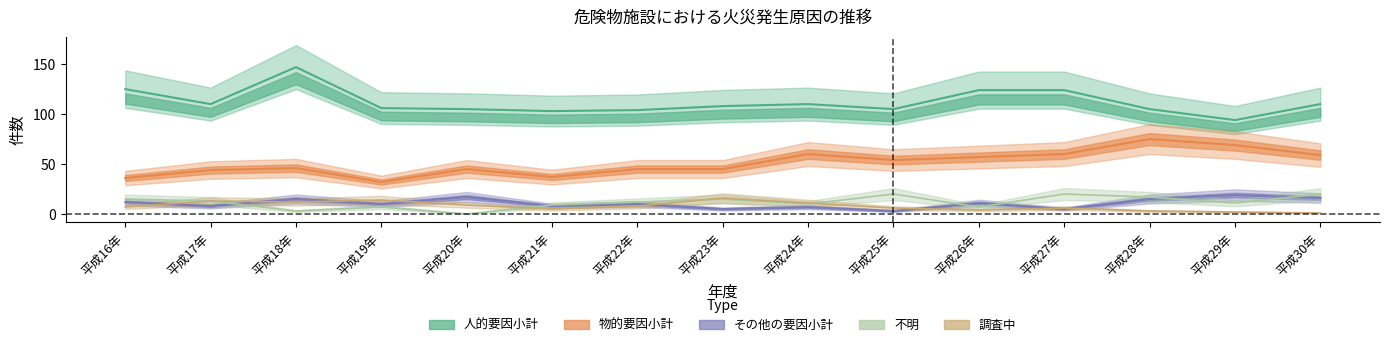

What is the label of the 13th point from the right?

平成18年